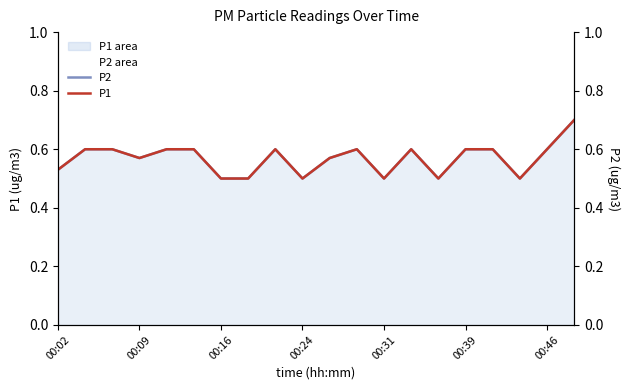

What is the average value of the P2 series?

0.6